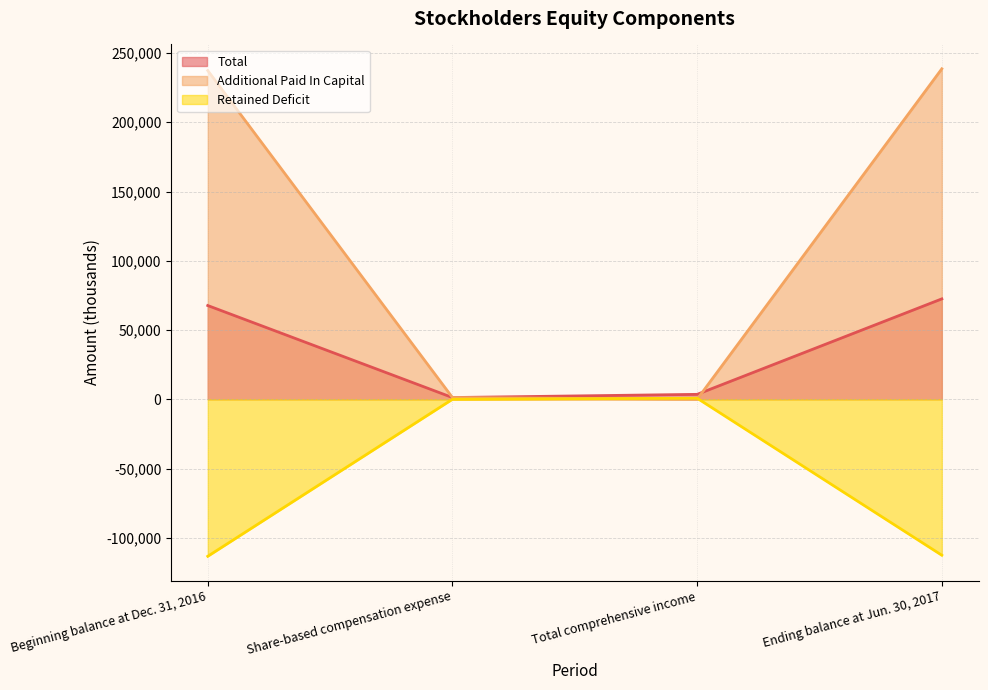

Reading left to right, list all the values displayed in this chart.

Total: 67690	1250	3554	72494
Additional Paid In Capital: 237367	1250	0	238617
Retained Deficit: -113378	0	760	-112618